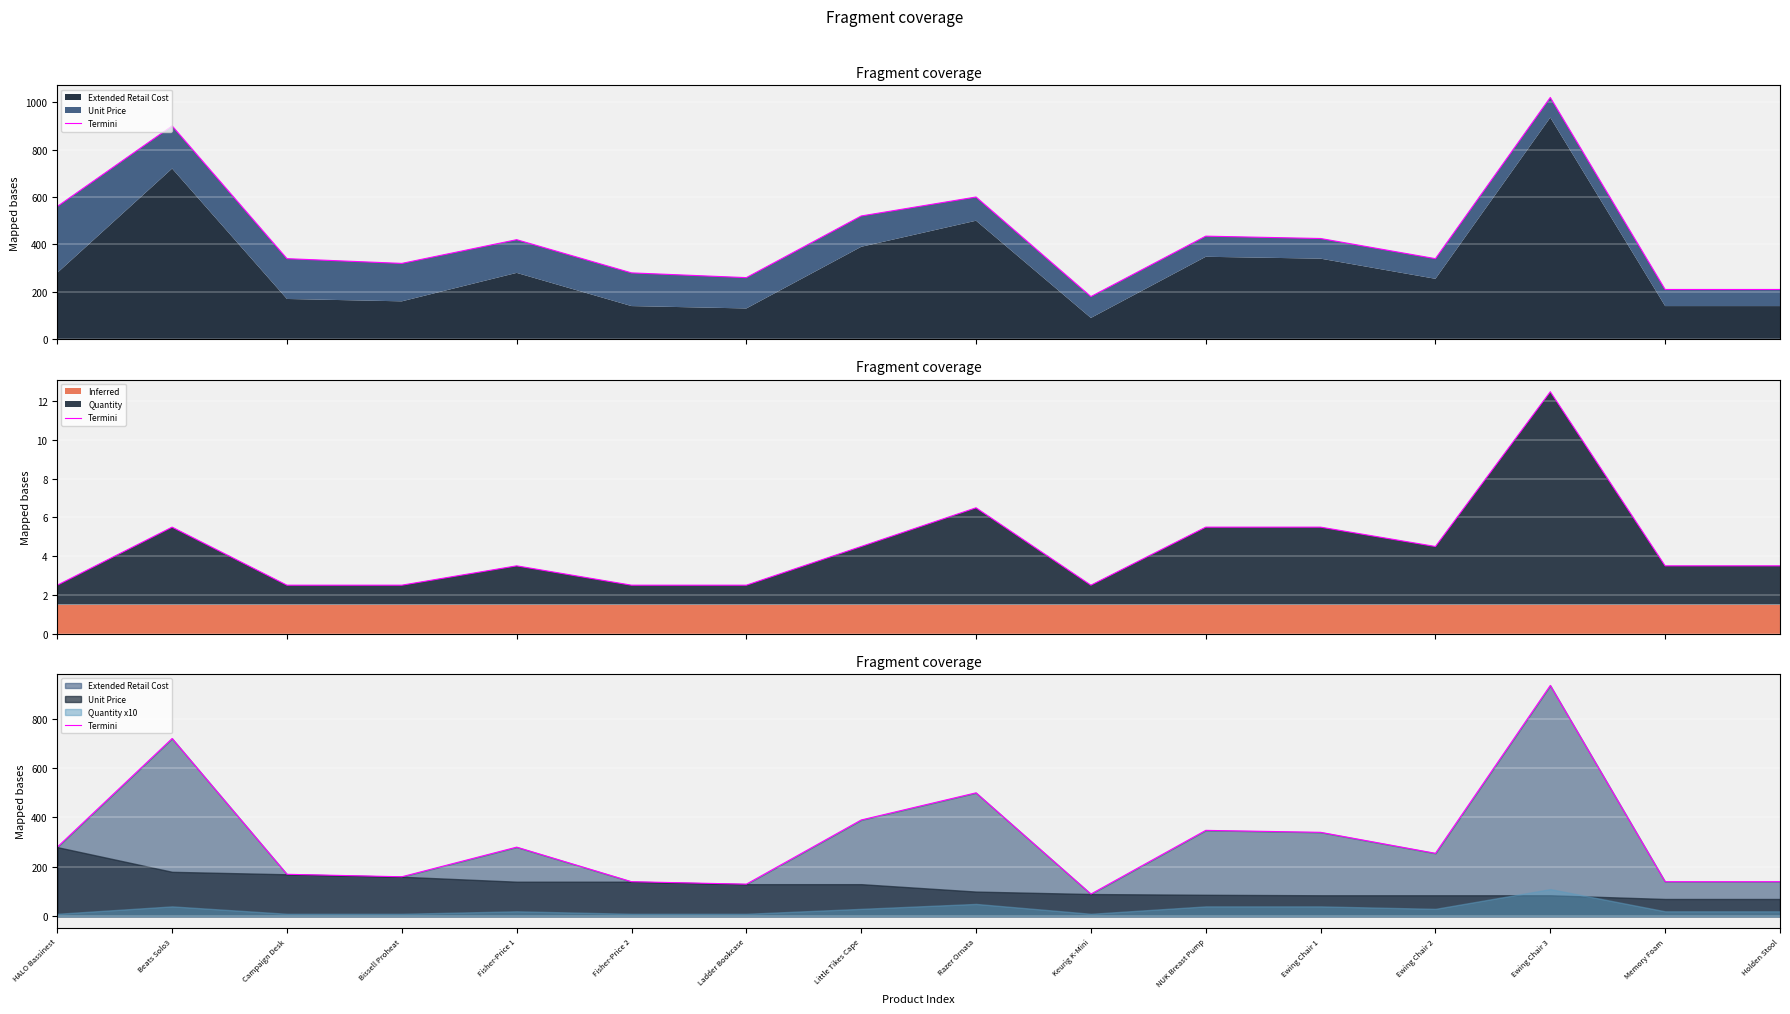

Reading right to left, extract all data points from this chart.

140.0	140.0	934.9	255.0	340.0	347.9	90.0	499.9	390.0	130.0	140.0	280.0	160.0	170.0	720.0	280.0